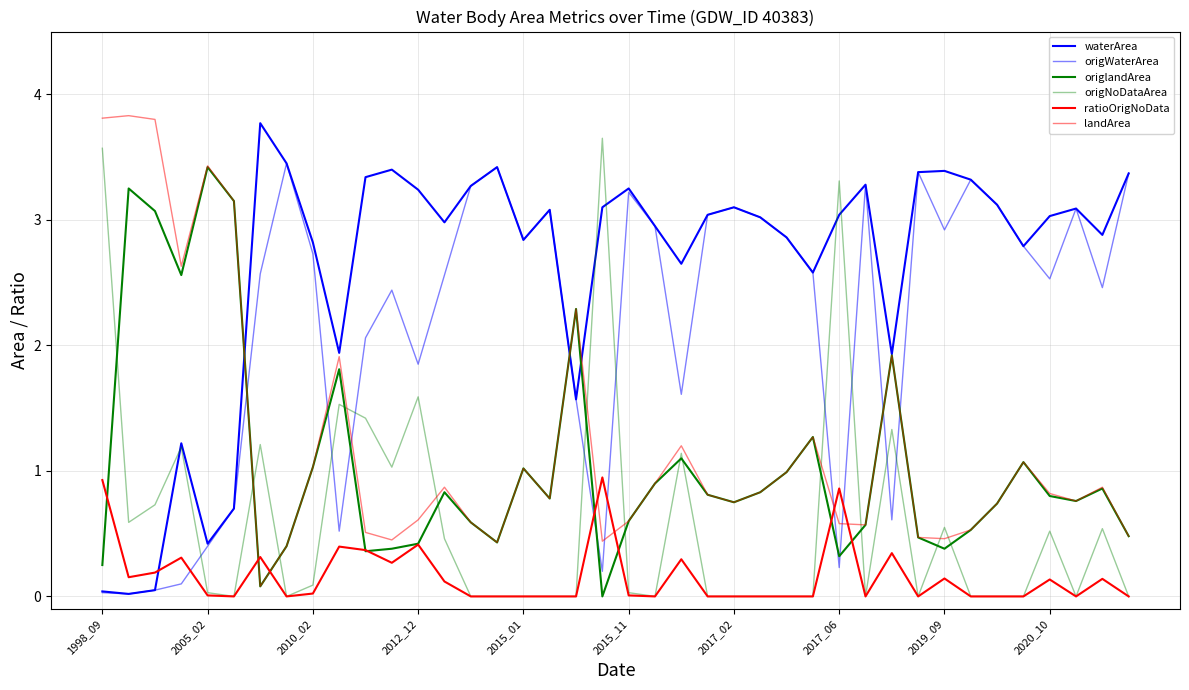

Does the chart display data point markers on the line(s)?

No